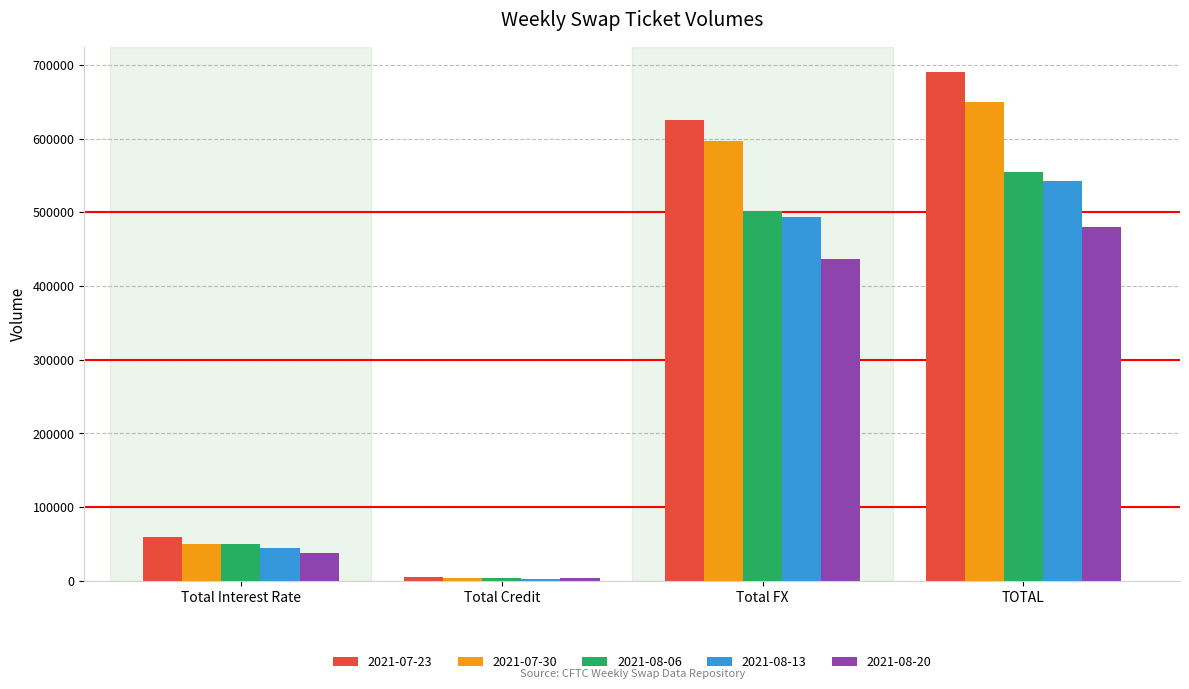

Is the value of 2021-07-30 at TOTAL greater than the value of 2021-08-06 at Total FX?

Yes